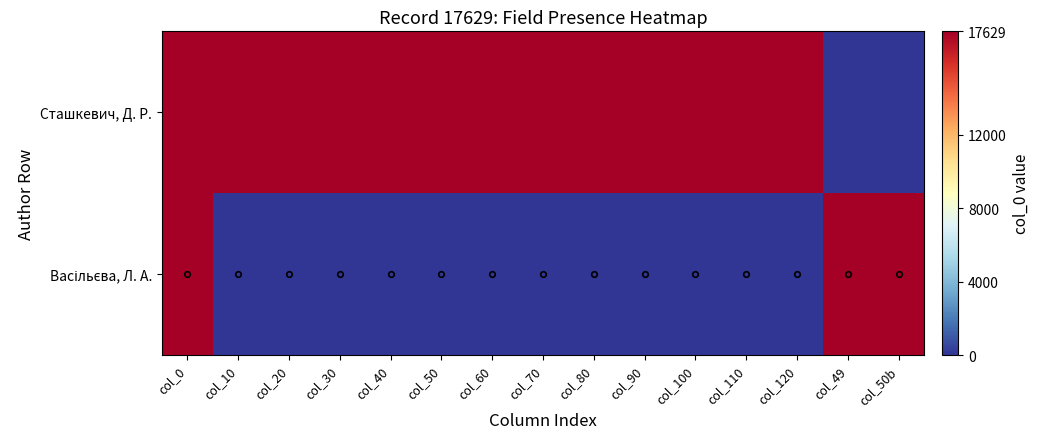

What is the total value across all series at col_50b?

17629